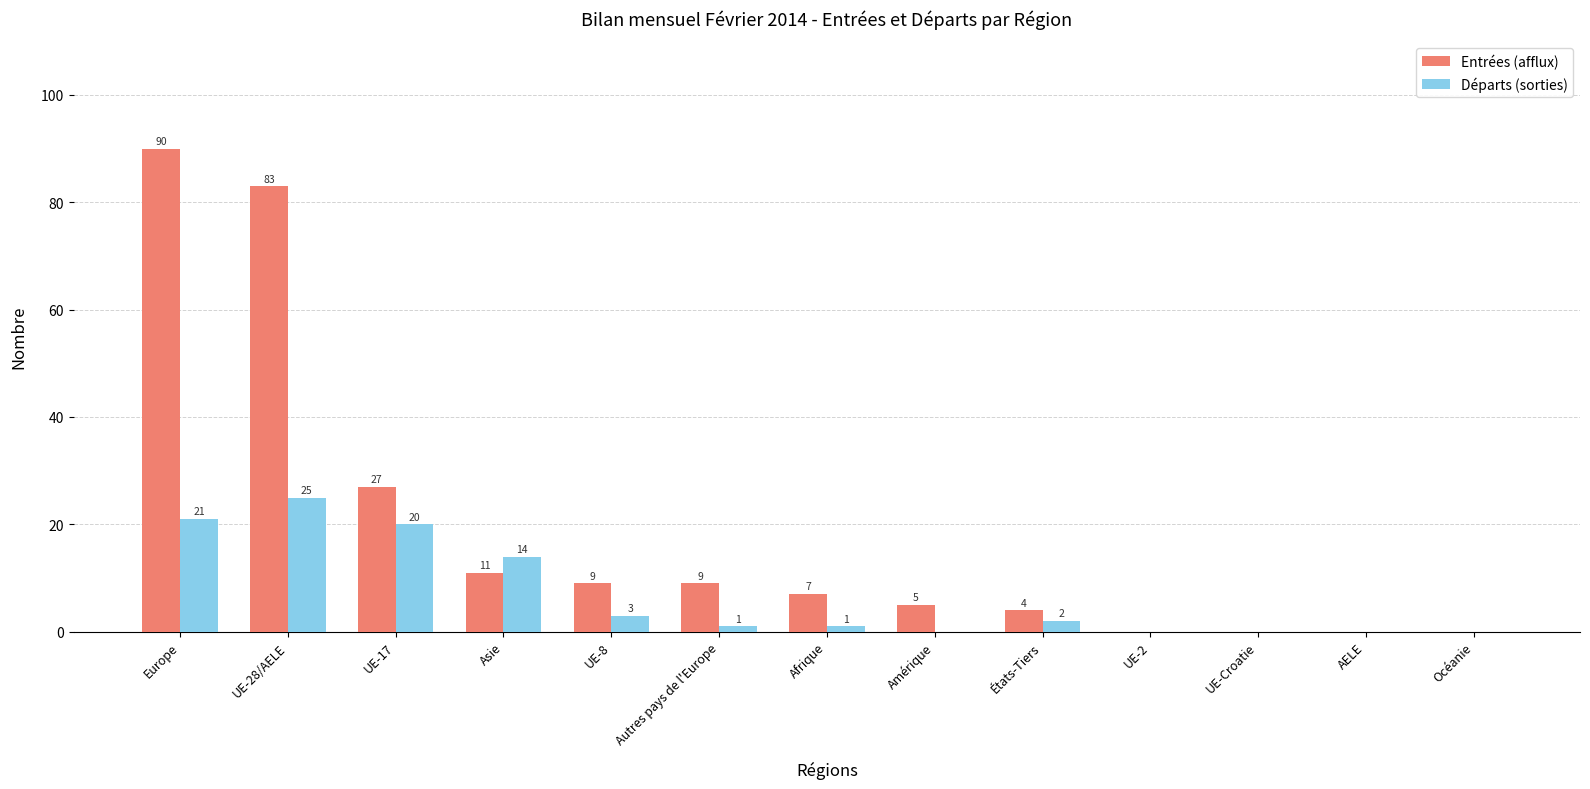

Between UE-28/AELE and UE-Croatie, which series saw the biggest shift?

Entrées (afflux)